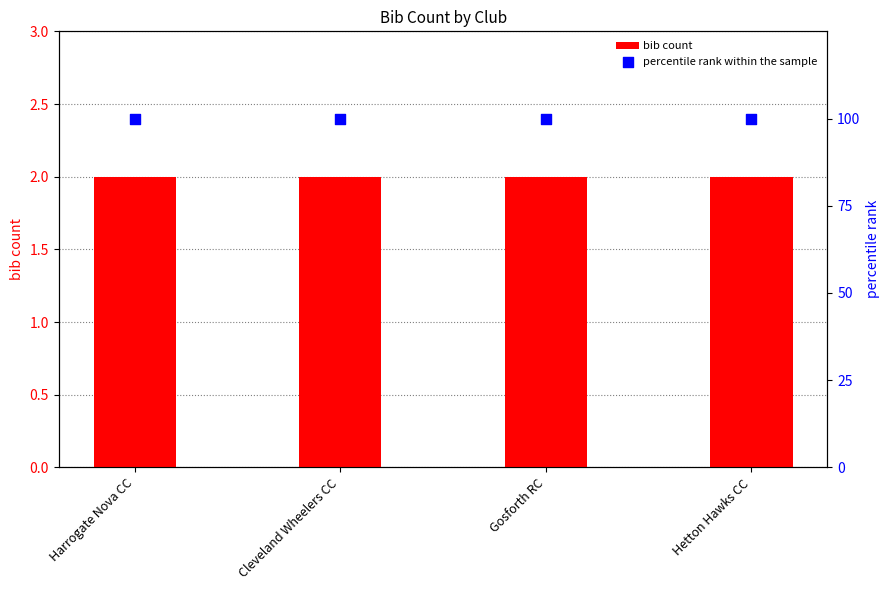

Which series reaches the maximum Y coordinate?

percentile rank within the sample